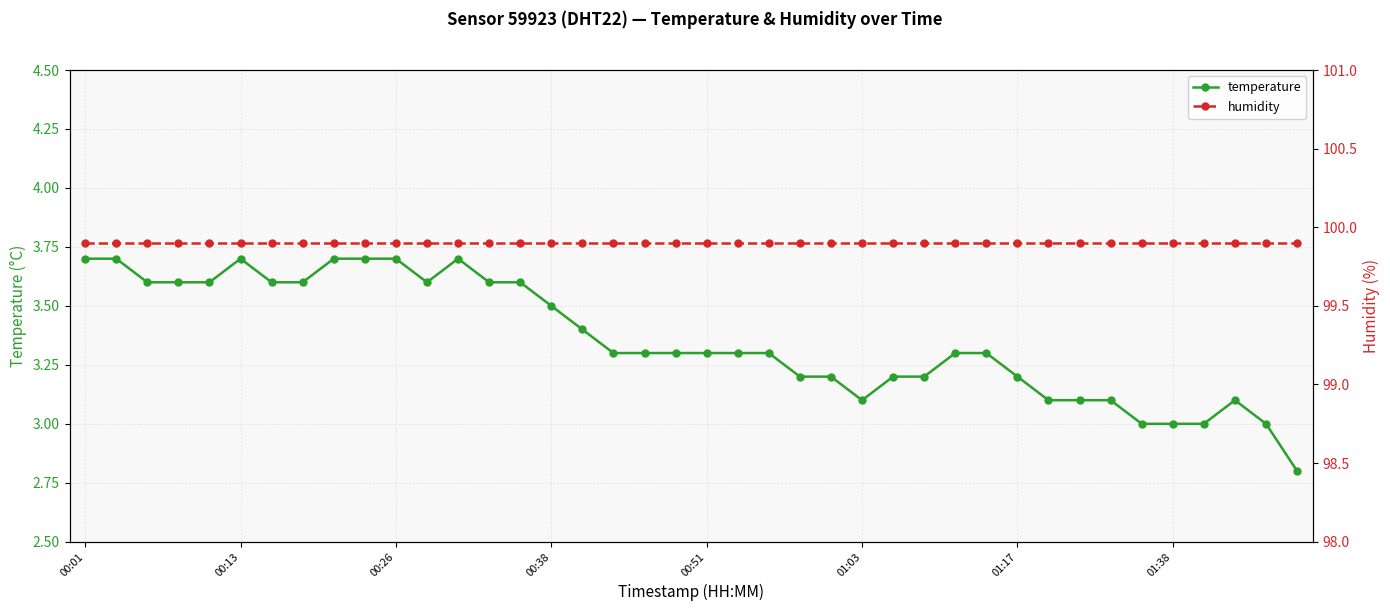

How many categories are shown in the chart?

40